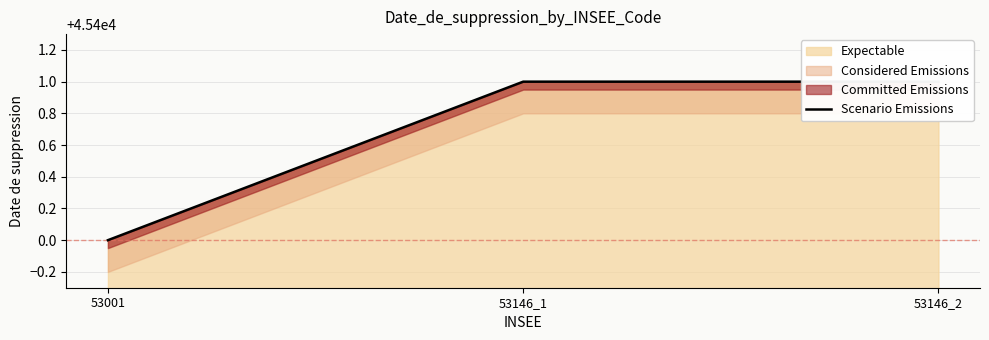

Reading right to left, what are all the values shown in this chart?

45401	45401	45400